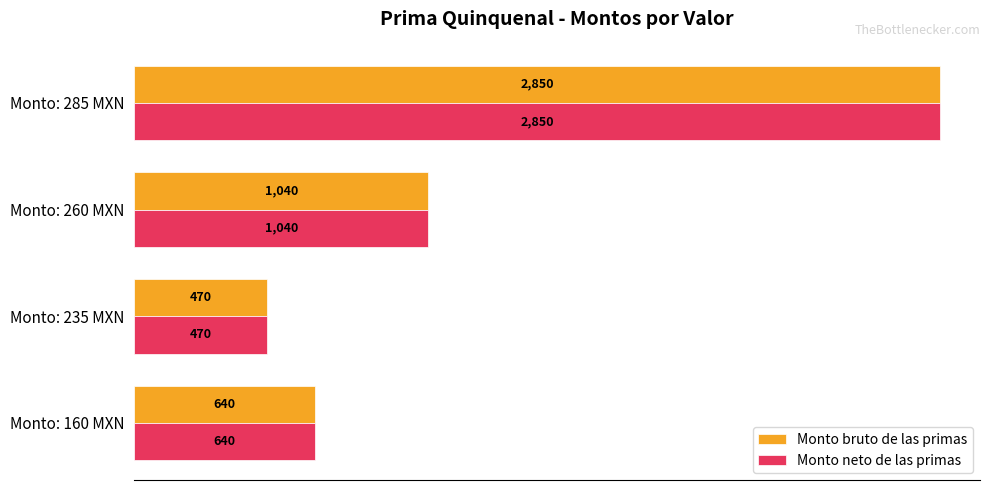

Is the value of Monto bruto de las primas at Monto: 235 MXN greater than the value of Monto neto de las primas at Monto: 260 MXN?

No